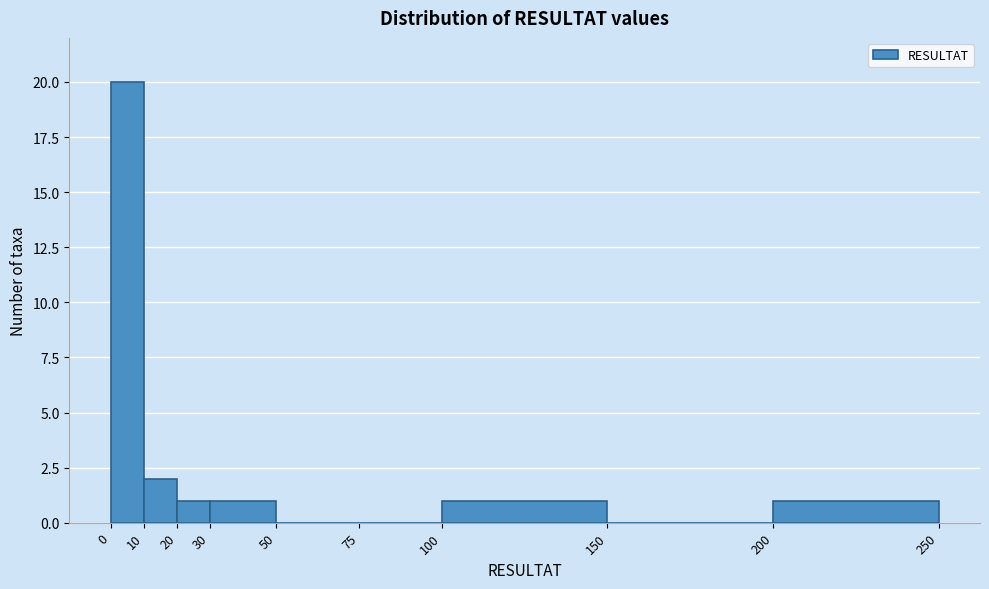

Over which range of the x-axis is the bar tallest?

0 to 10